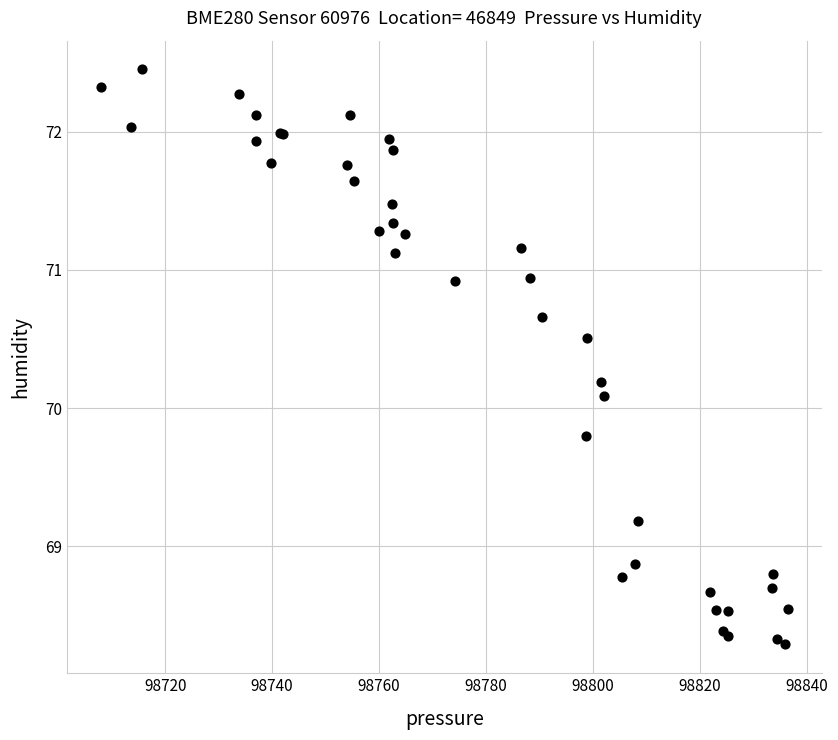

What Y value in the scatter plot is closest to 70?

70.1